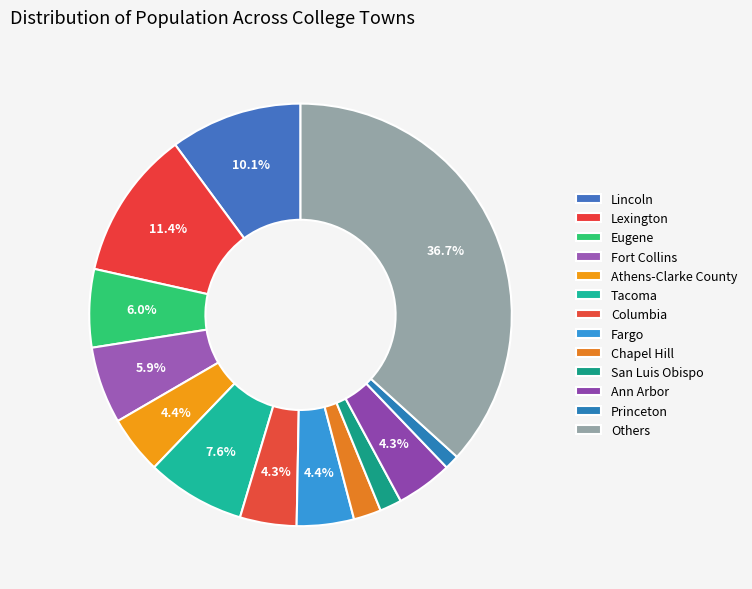

How many slices are in this pie chart?

13